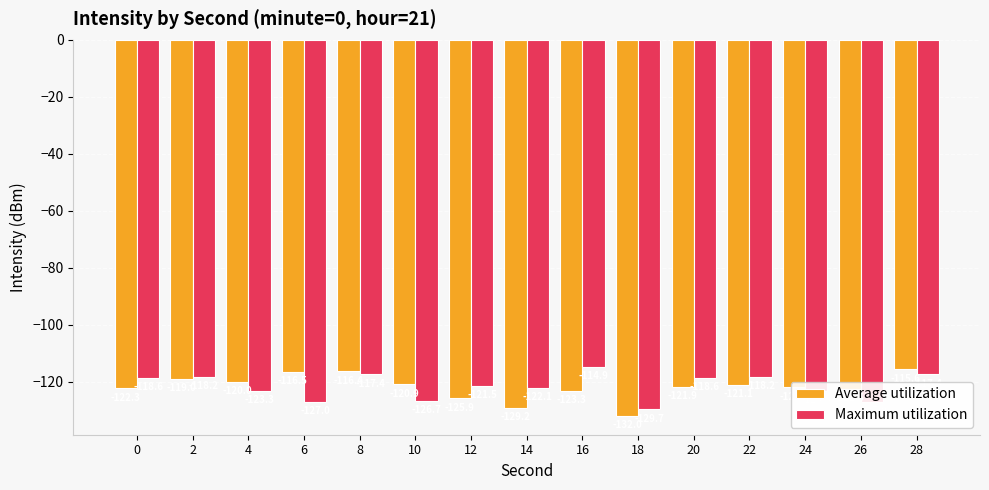

List the series in order of their peak value, highest first.

Maximum utilization, Average utilization